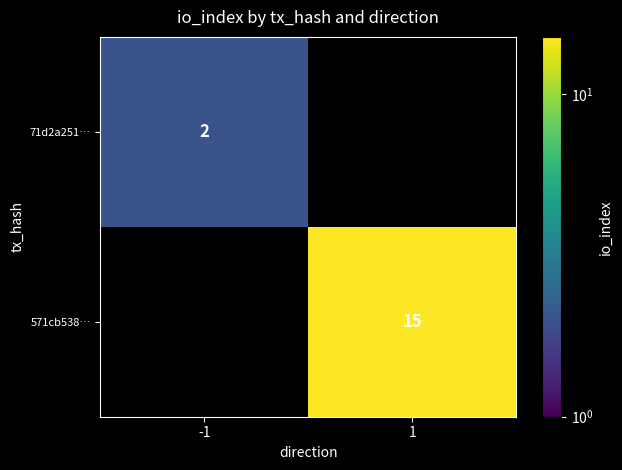

Is the value of 71d2a251… at -1 greater than the value of 571cb538… at 1?

No